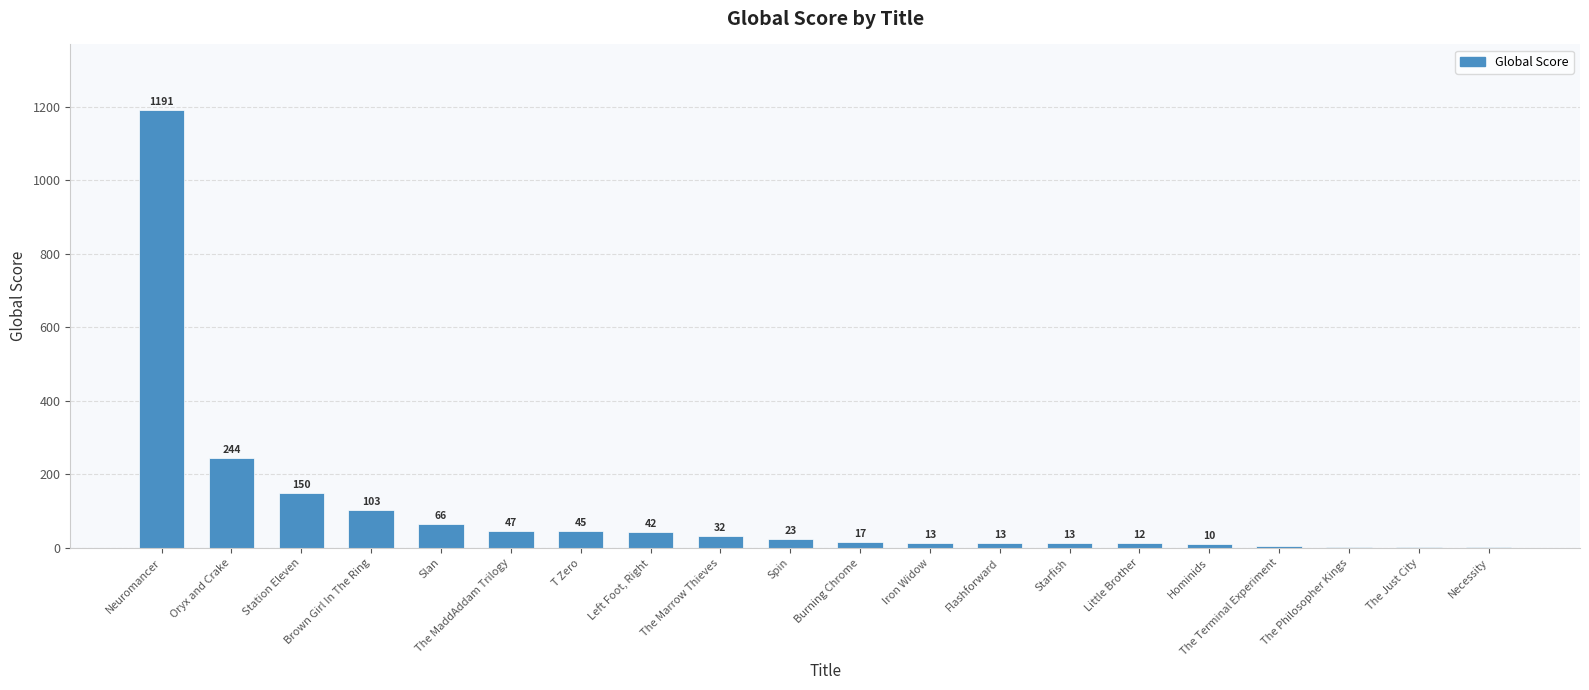

Reading right to left, transcribe all the data shown in this chart.

Necessity=1	The Just City=1	The Philosopher Kings=1	The Terminal Experiment=4	Hominids=10	Little Brother=12	Starfish=13	Flashforward=13	Iron Widow=13	Burning Chrome=17	Spin=23	The Marrow Thieves=32	Left Foot, Right=42	T Zero=45	The MaddAddam Trilogy=47	Slan=66	Brown Girl In The Ring=103	Station Eleven=150	Oryx and Crake=244	Neuromancer=1191